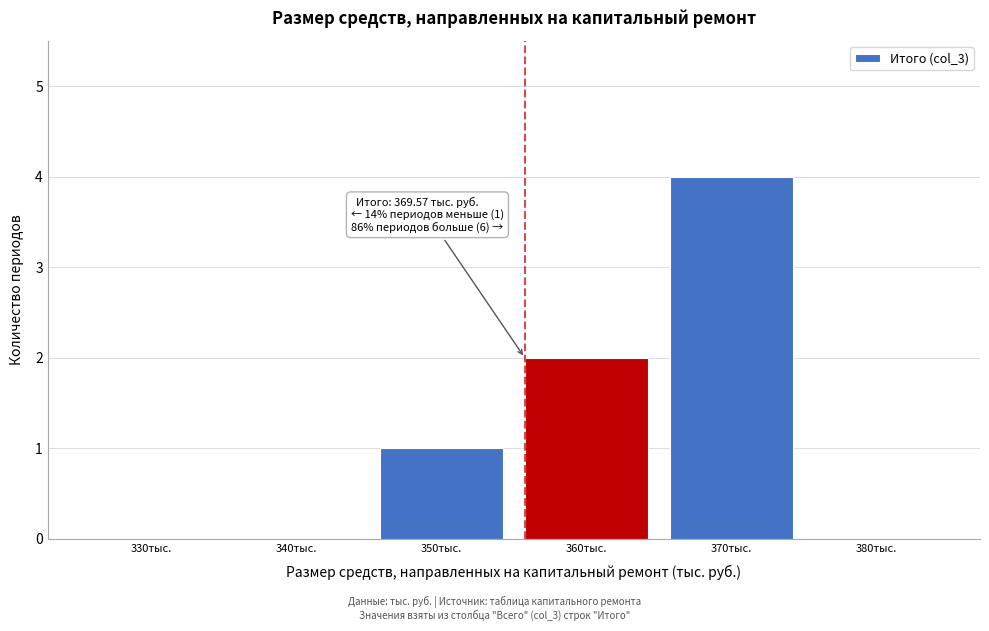

Reading left to right, what are all the values shown in this chart?

330тыс.=0	340тыс.=0	350тыс.=1	360тыс.=2	370тыс.=4	380тыс.=0